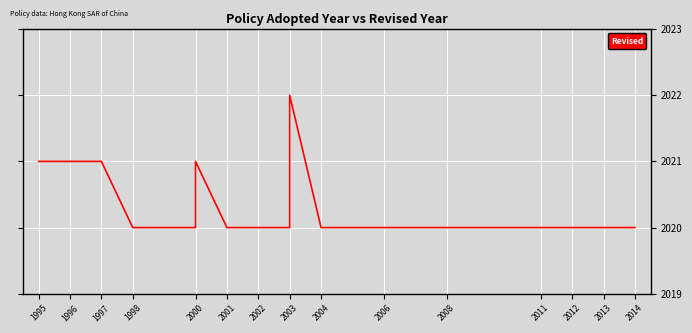

Count the values in the range 2020 to 2021.

21